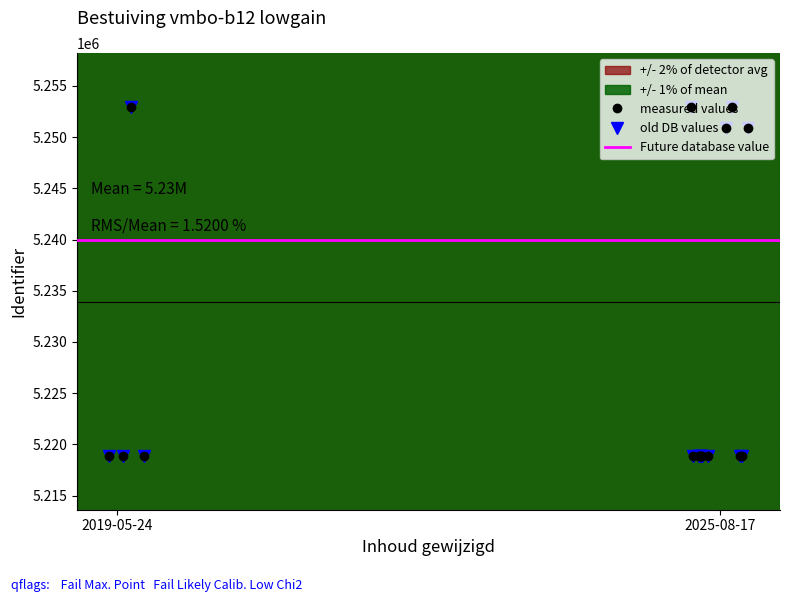

How many interior local peaks does the old DB values series have?

2